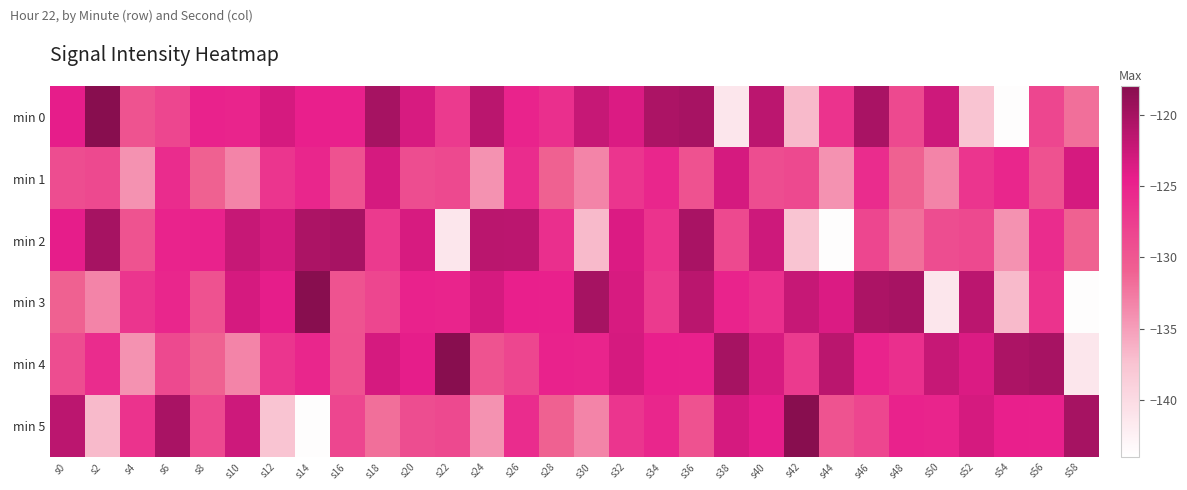

What is the difference between the highest and lowest values at s34?

6.7